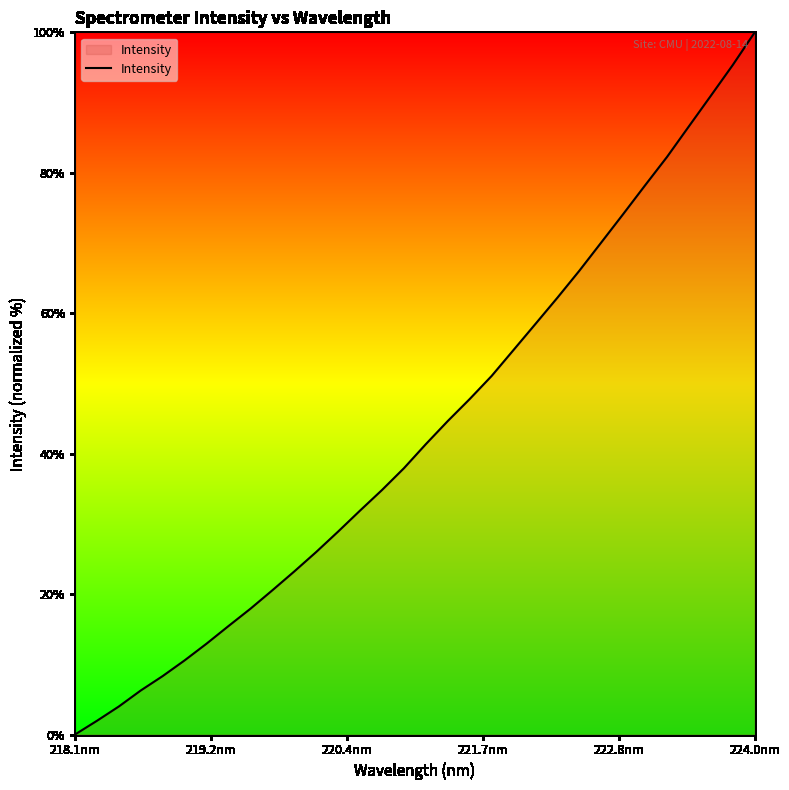

Reading left to right, list all the values displayed in this chart.

0.0	1.9	4.0	6.3	8.3	10.6	12.9	15.4	17.9	20.5	23.2	26.0	28.9	31.9	34.8	37.9	41.3	44.6	47.8	51.1	54.8	58.5	62.2	66.0	70.1	74.1	78.2	82.3	86.6	91.0	95.4	100.0